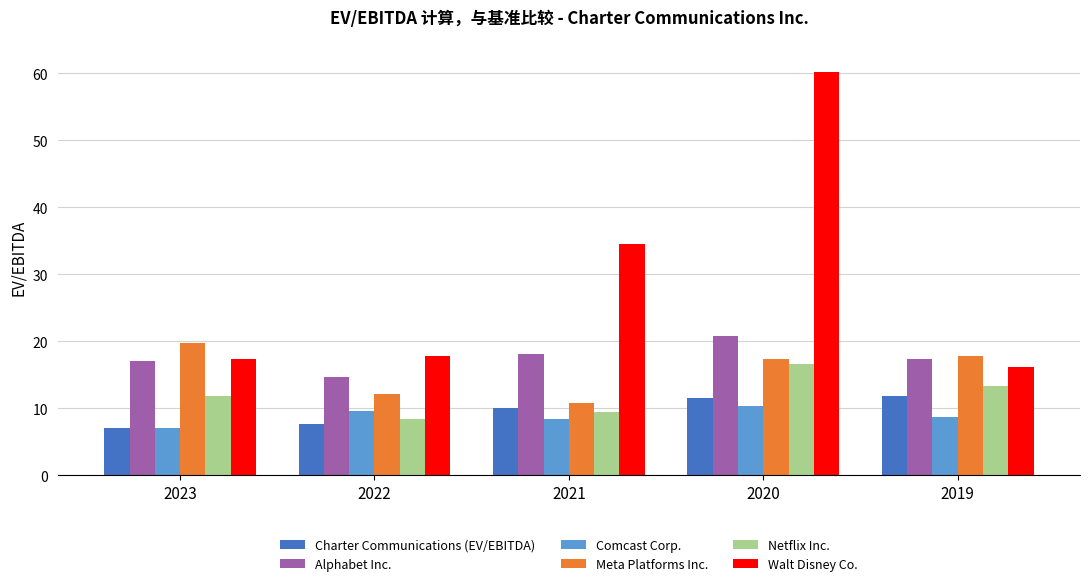

What is the difference between the second highest and minimum values in the Comcast Corp. series?

2.5